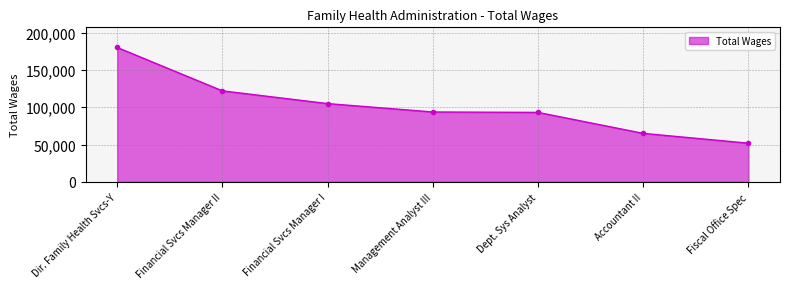

True or false: the data shows 59808 at Financial Svcs Manager II.

False